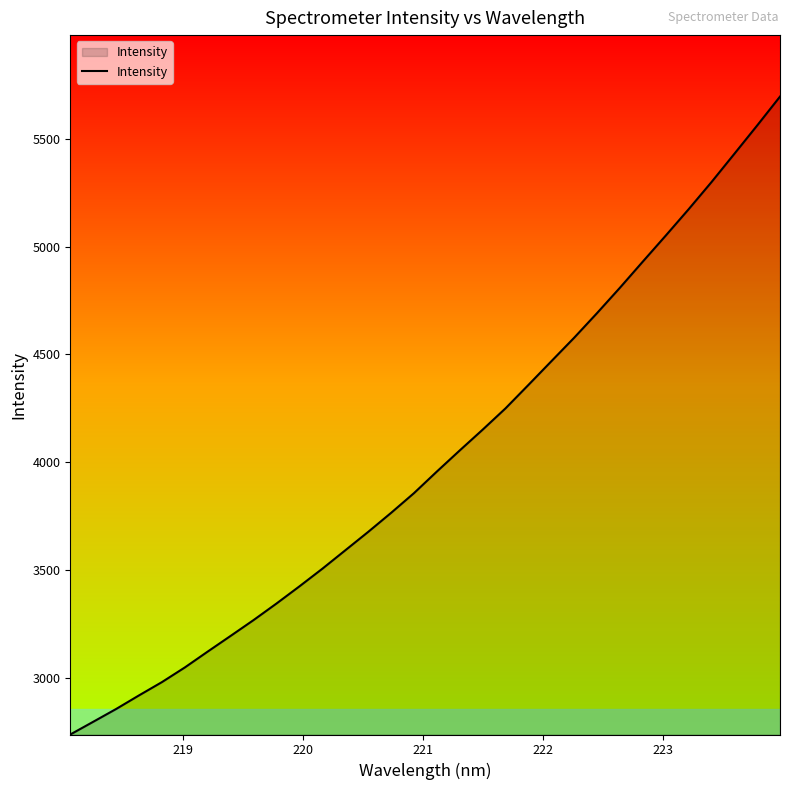

What is the smallest value displayed?

2739.4